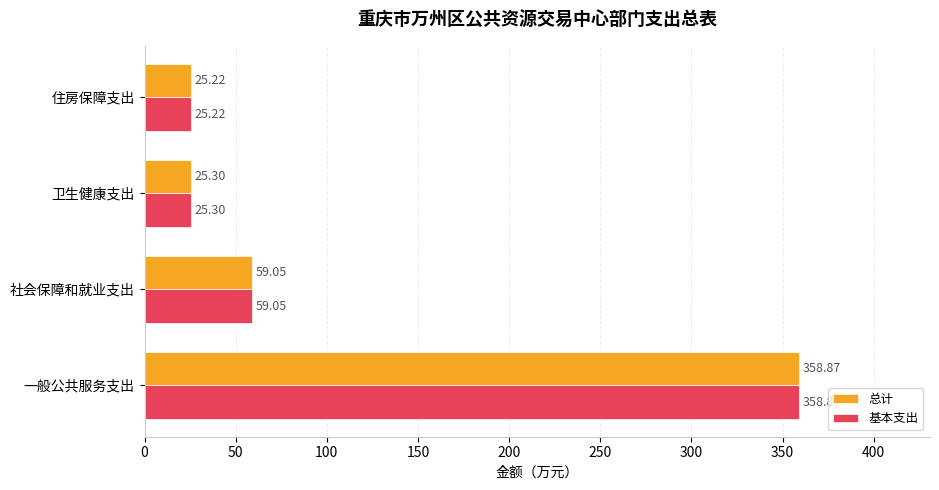

What is the average value of the 总计 series?

117.1